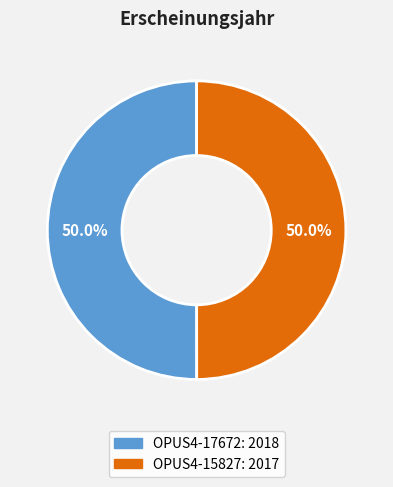

Approximately how many times larger is the value at OPUS4-17672 compared to OPUS4-15827?

1.0